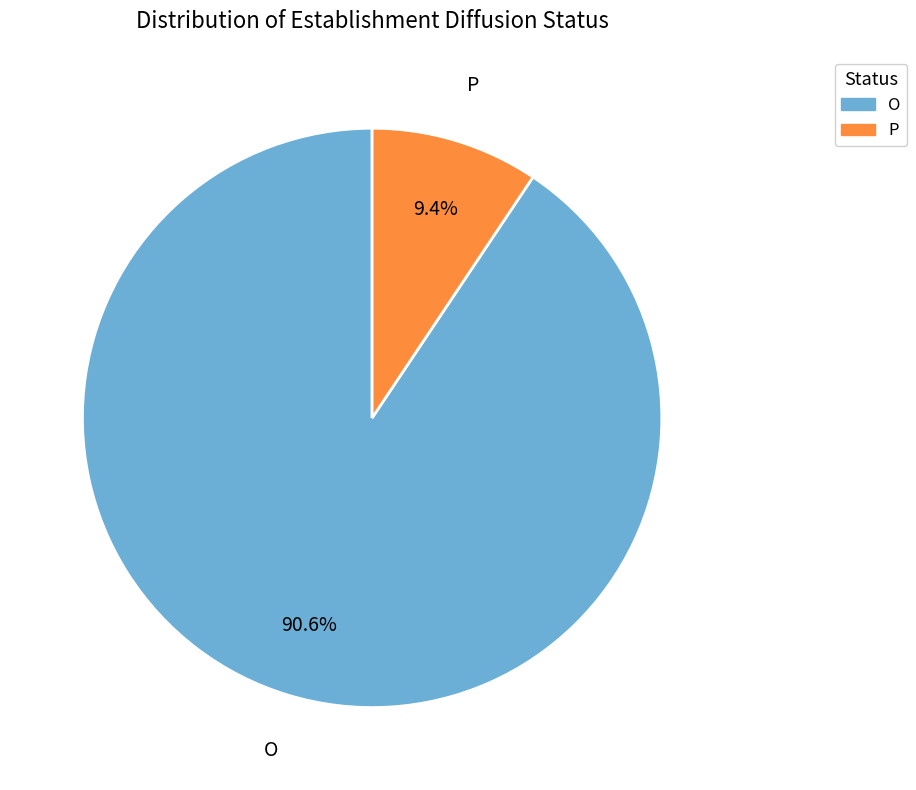

True or false: O accounts for 99% of the total.

False